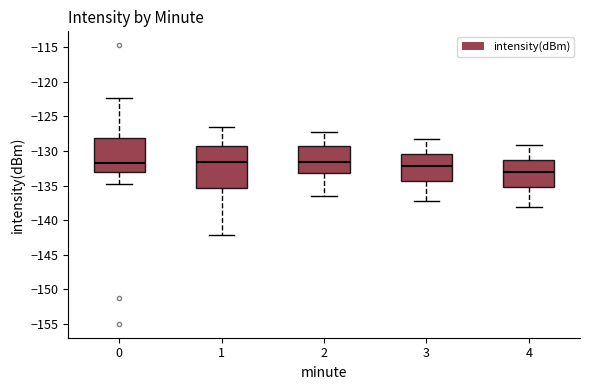

Reading left to right, transcribe this box plot: for each box, give where its median line is, the range the box spans, and where its two whiskers end, as read against the y-axis. The values are not printed on the chart, so give them approximately, as read against the axis.

0: median -132.0, box -133.0 to -128.0, whiskers -135.0 to -122.5
1: median -131.5, box -135.5 to -129.0, whiskers -142.0 to -126.5
2: median -131.5, box -133.0 to -129.5, whiskers -136.5 to -127.5
3: median -132.0, box -134.5 to -130.5, whiskers -137.0 to -128.5
4: median -133.0, box -135.0 to -131.5, whiskers -138.0 to -129.0